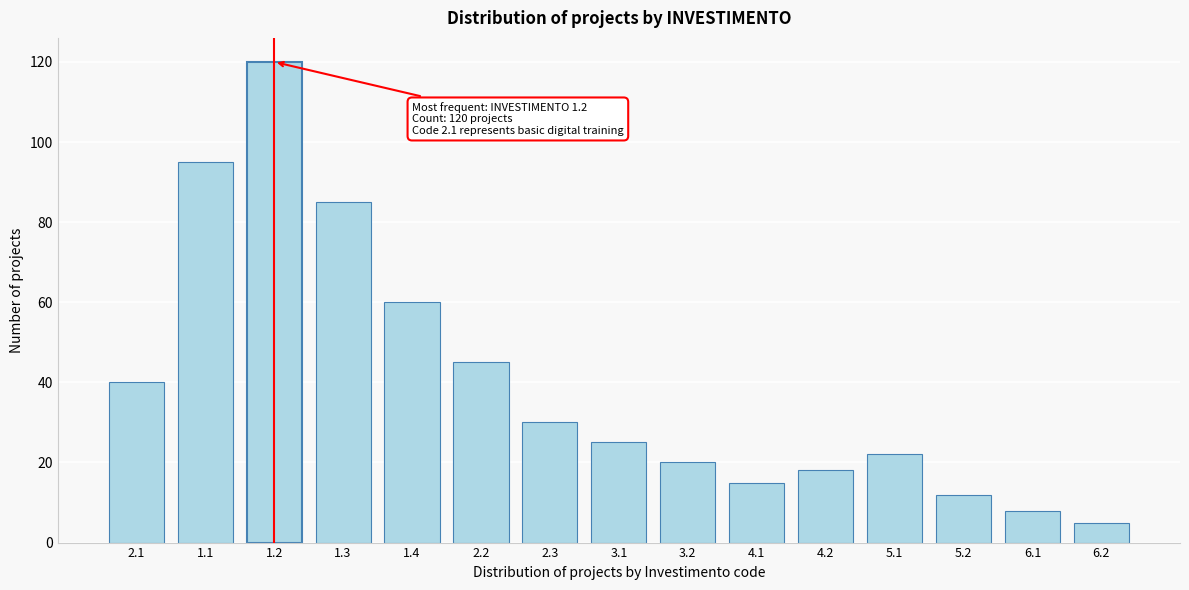

Reading left to right, extract all data points from this chart.

40	95	120	85	60	45	30	25	20	15	18	22	12	8	5